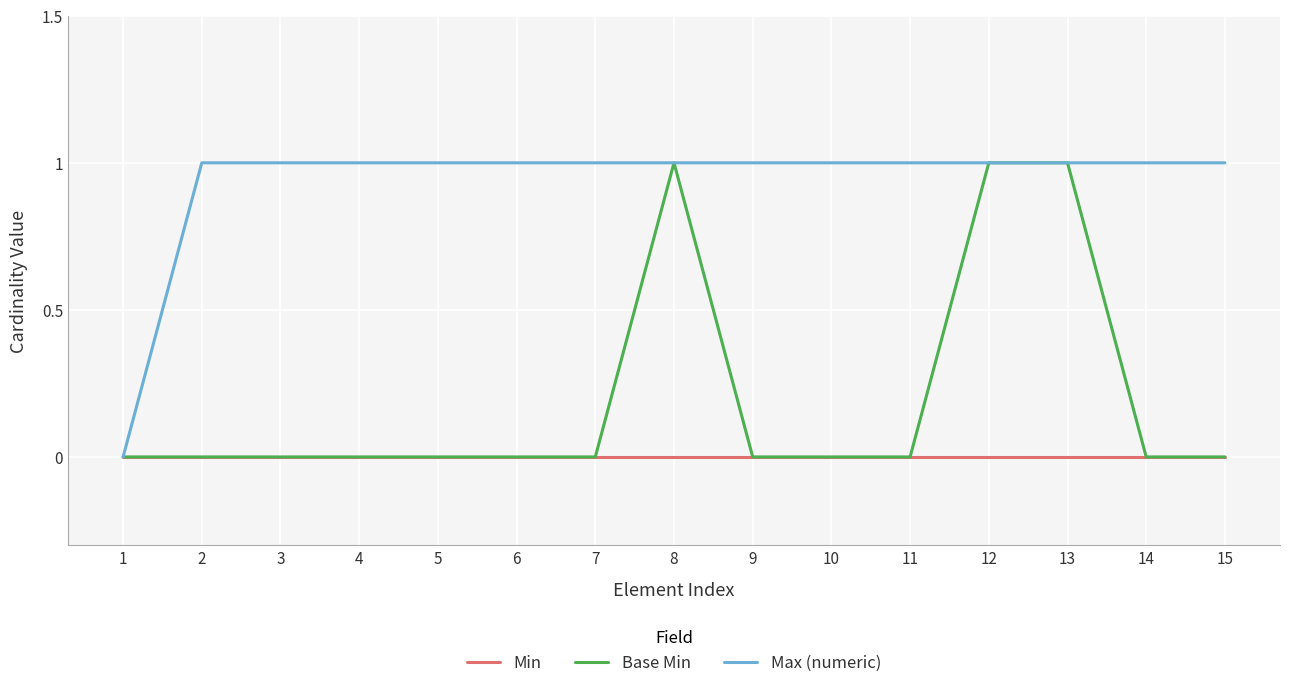

Rank the series by their average value, from highest to lowest.

Max (numeric), Base Min, Min